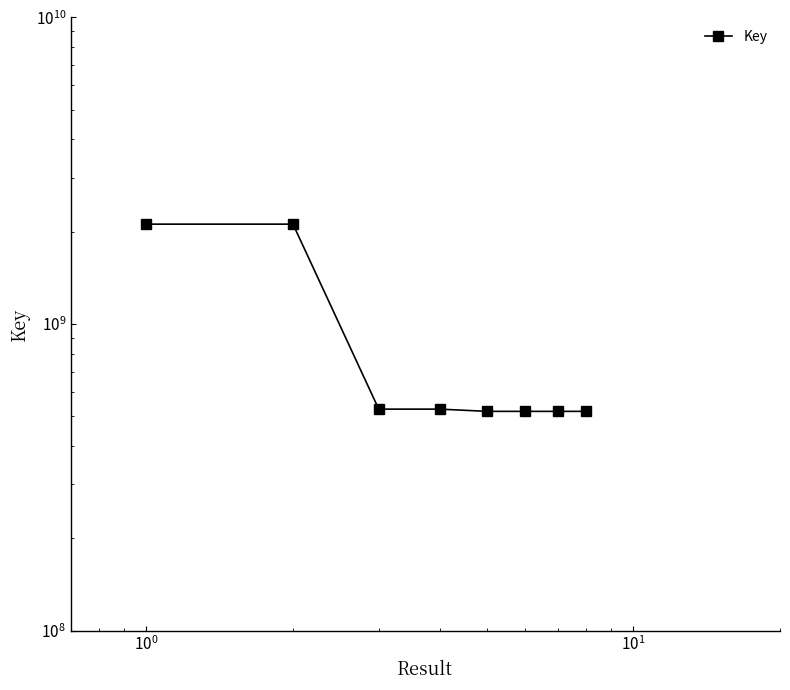

What is the sum of all values?

7367652761